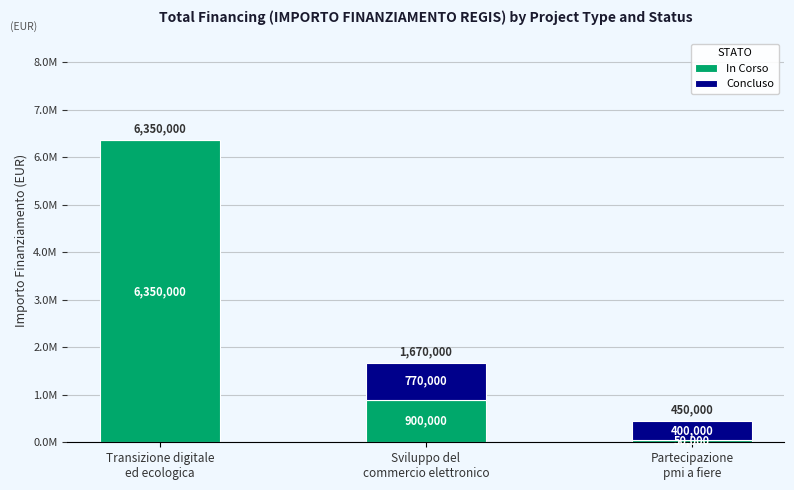

What is the label of the 3rd bar from the right?

Transizione digitale
ed ecologica